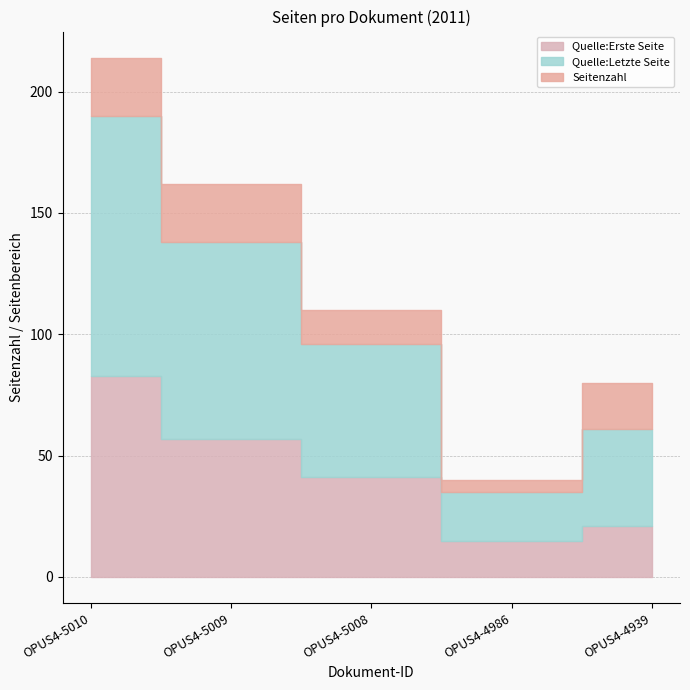

Reading right to left, list all the values displayed in this chart.

Quelle:Erste Seite: OPUS4-4939=21	OPUS4-4986=15	OPUS4-5008=41	OPUS4-5009=57	OPUS4-5010=83
Quelle:Letzte Seite: OPUS4-4939=40	OPUS4-4986=20	OPUS4-5008=55	OPUS4-5009=81	OPUS4-5010=107
Seitenzahl: OPUS4-4939=19	OPUS4-4986=5	OPUS4-5008=14	OPUS4-5009=24	OPUS4-5010=24